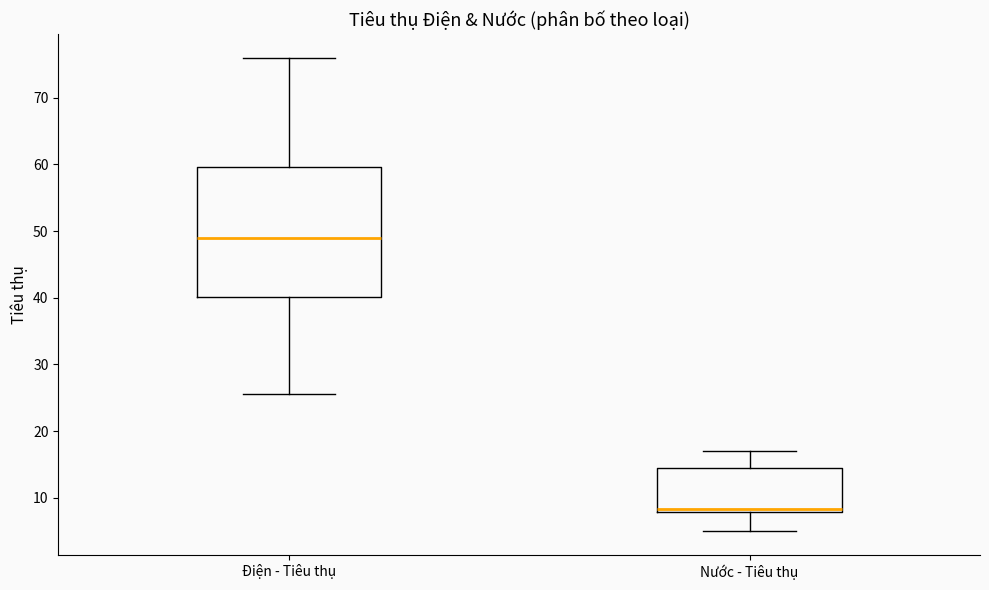

Which box's median line is the lowest?

Nước - Tiêu thụ